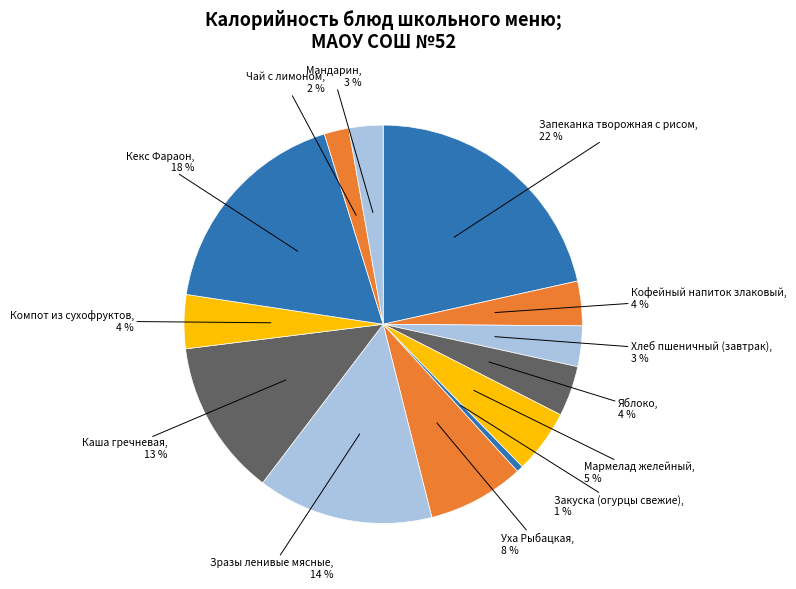

How many slices are in this pie chart?

13